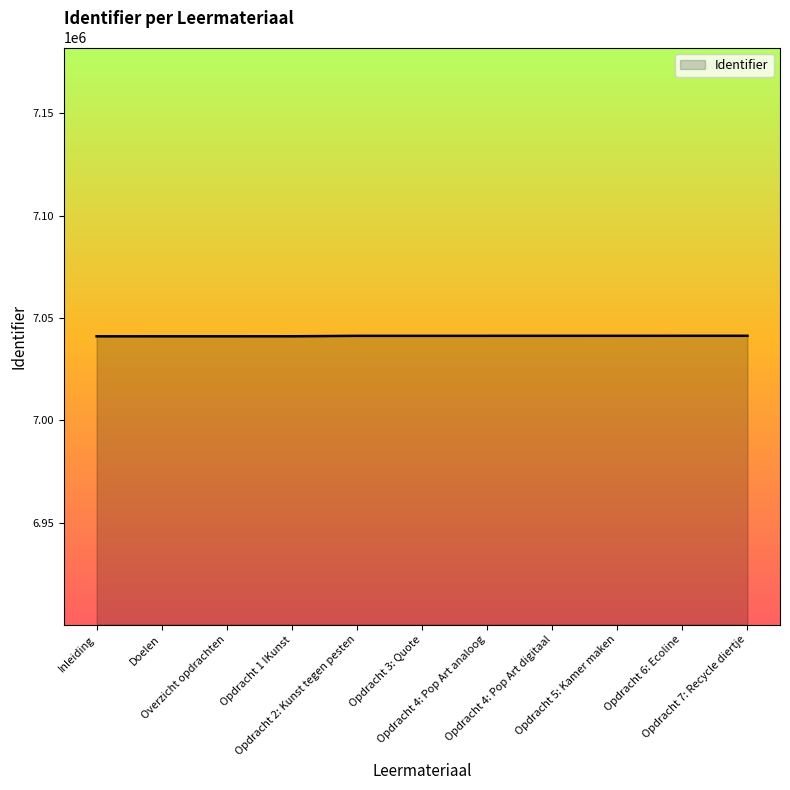

Count the number of categories in the chart.

11